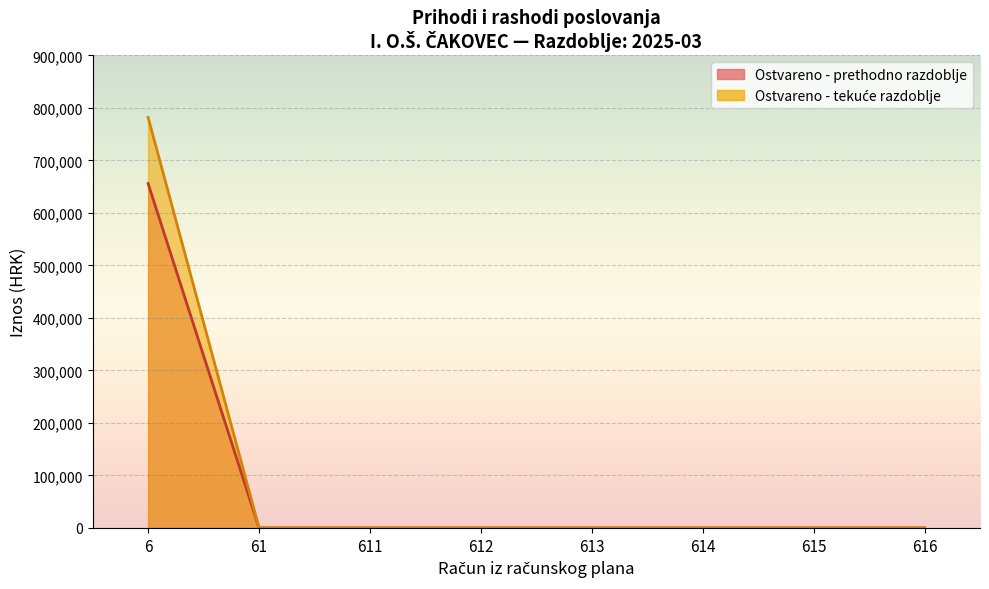

Does the chart display data point markers on the line(s)?

No